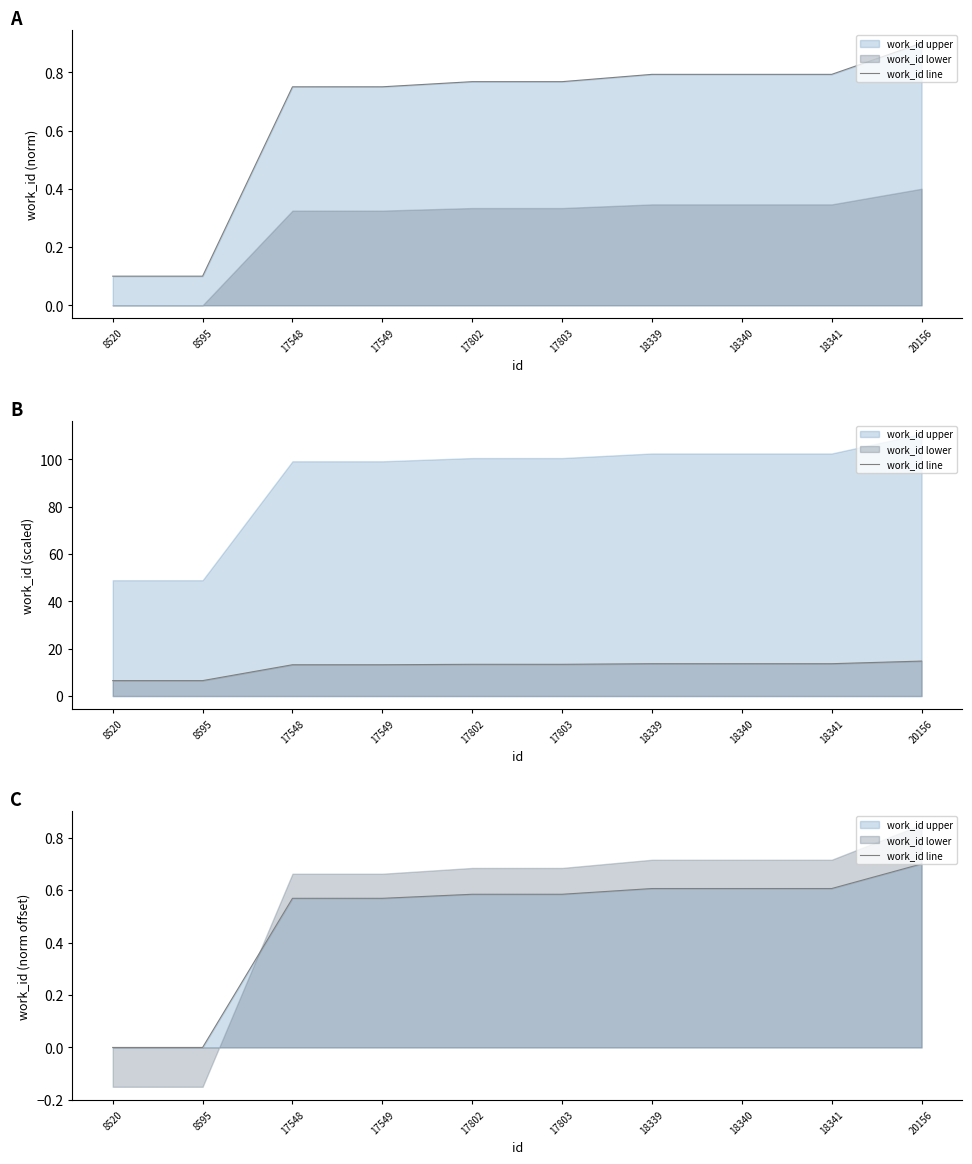

What is the difference between the second highest and minimum values?

0.6